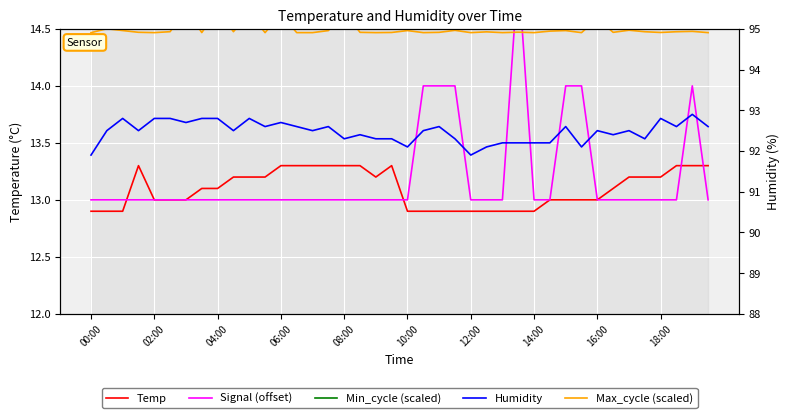

Which category has the lowest value in the Temp series?

00:00